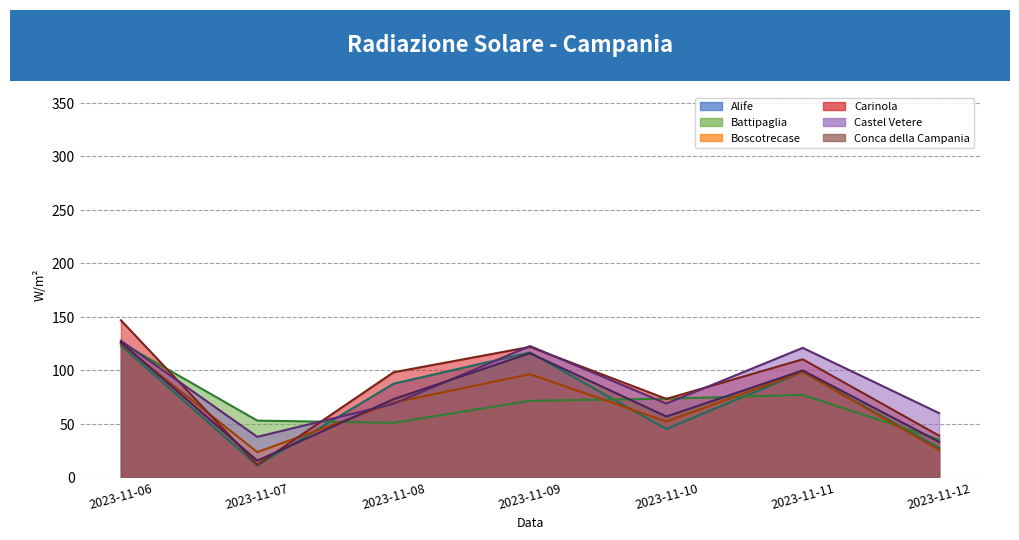

Which series ends up on top after the final intersection of Boscotrecase and Battipaglia?

Battipaglia